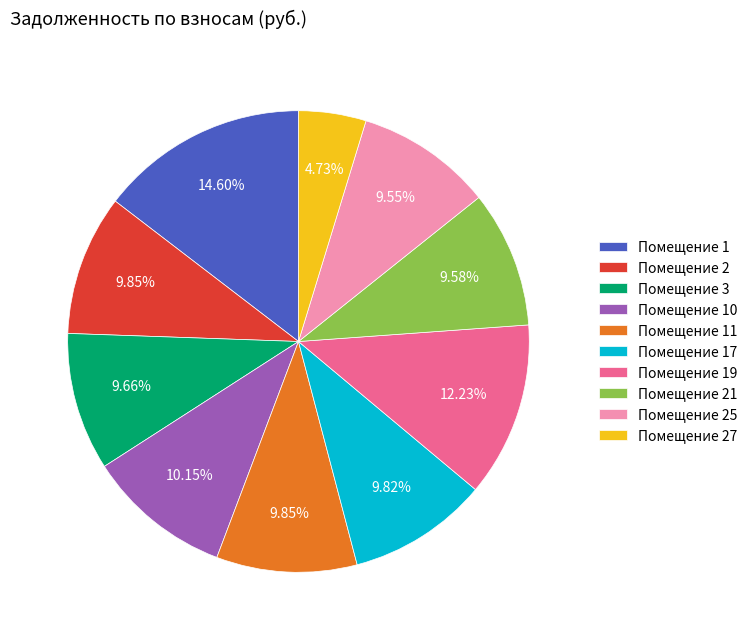

Approximately how many times larger is the value at Помещение 10 compared to Помещение 1?

0.7